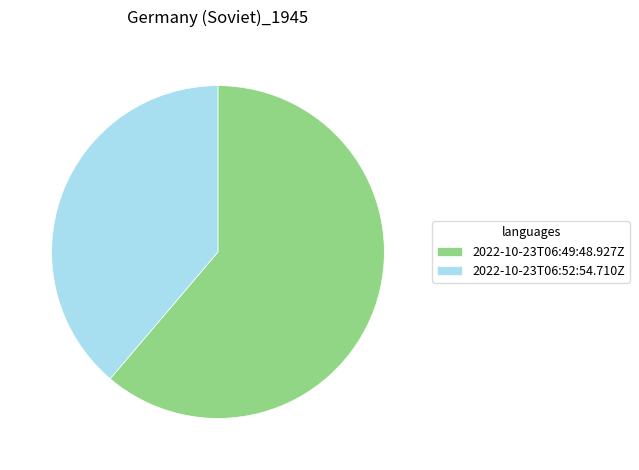

What is the ratio of the value at 2022-10-23T06:49:48.927Z to the value at 2022-10-23T06:52:54.710Z?

1.6